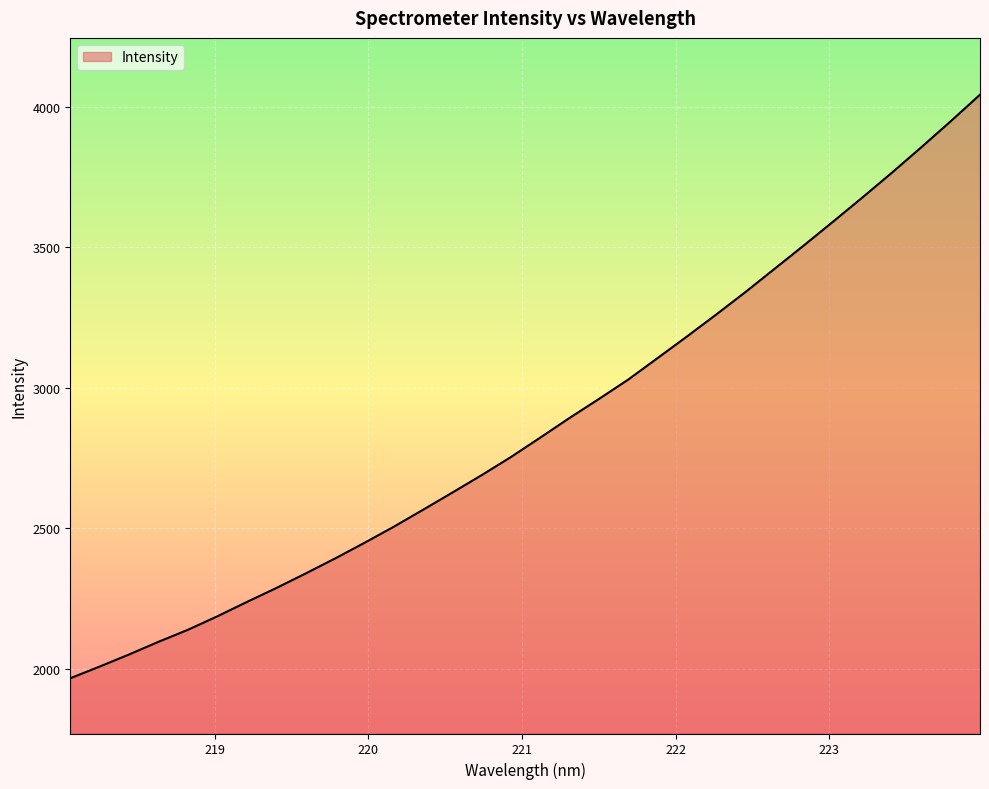

What is the difference between the maximum and minimum values?

2076.5